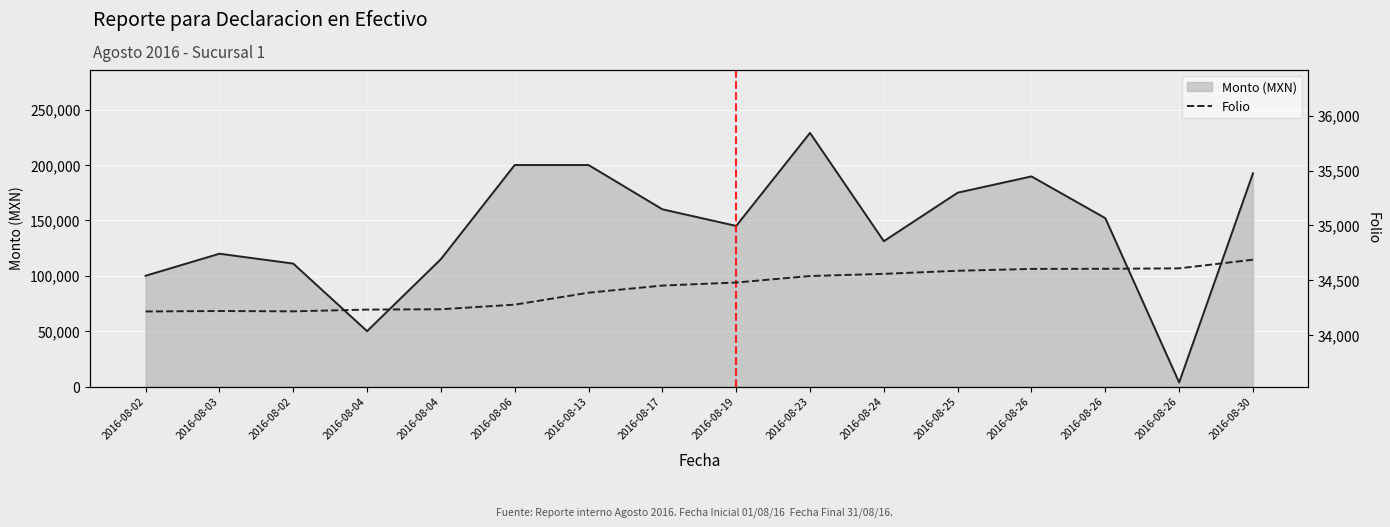

What is the difference between the highest and lowest values at 2016-08-17?

125554.0